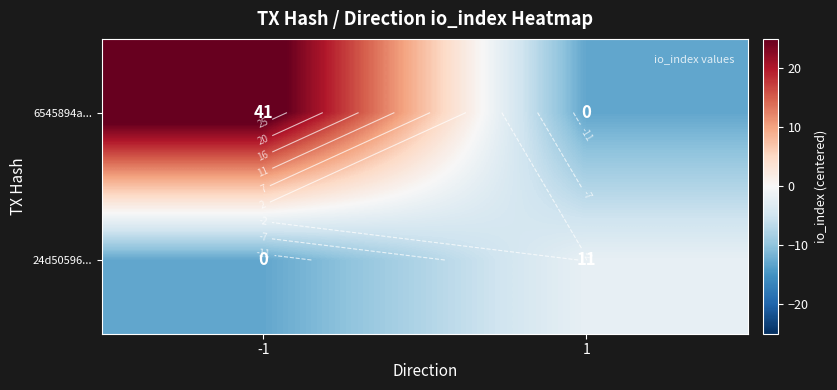

What is the sum of the 24d50596... values at -1 and 1?

-15